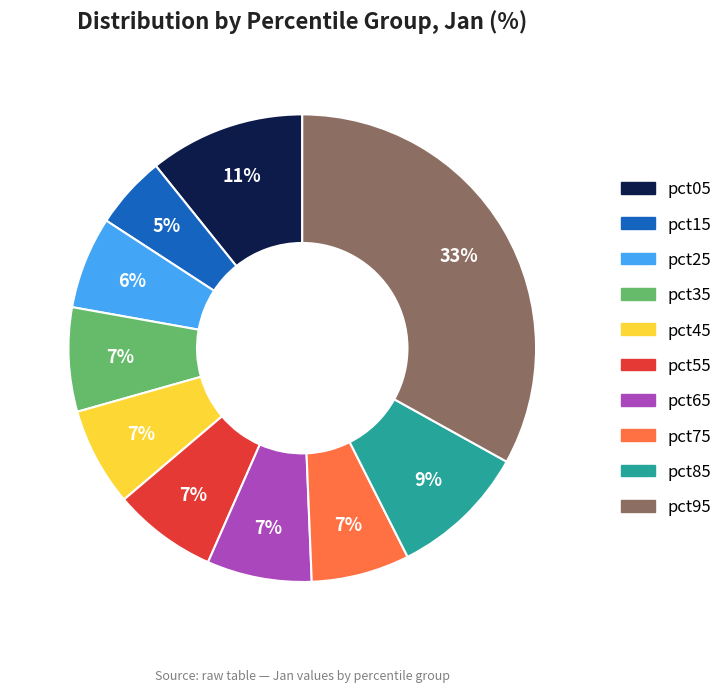

Does pct95 account for over 50% of the chart?

No